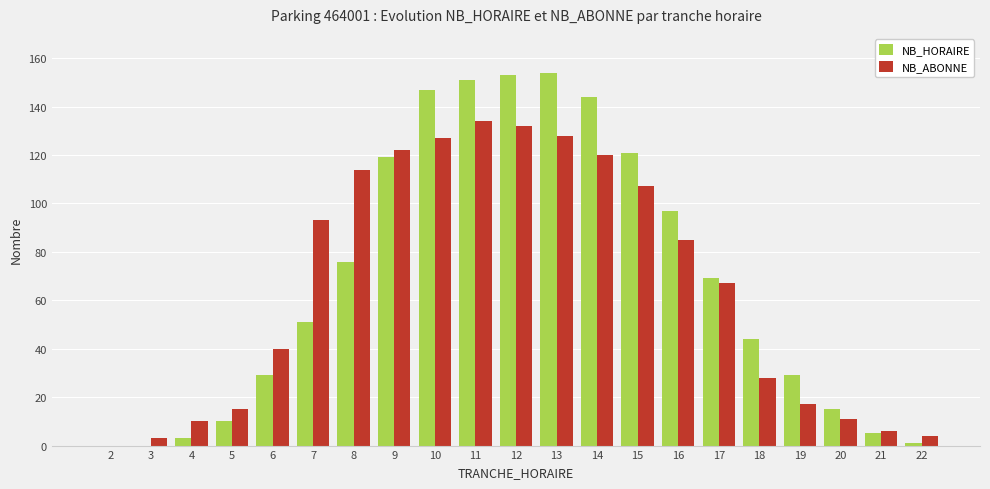

Where does the NB_ABONNE series first go above 67?

7